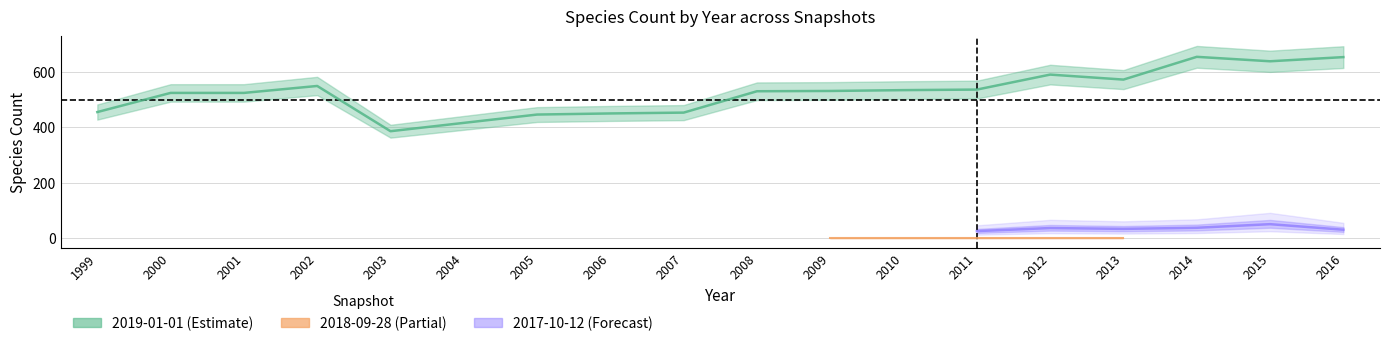

Between 2004 and 2016, which series saw the biggest shift?

2019-01-01